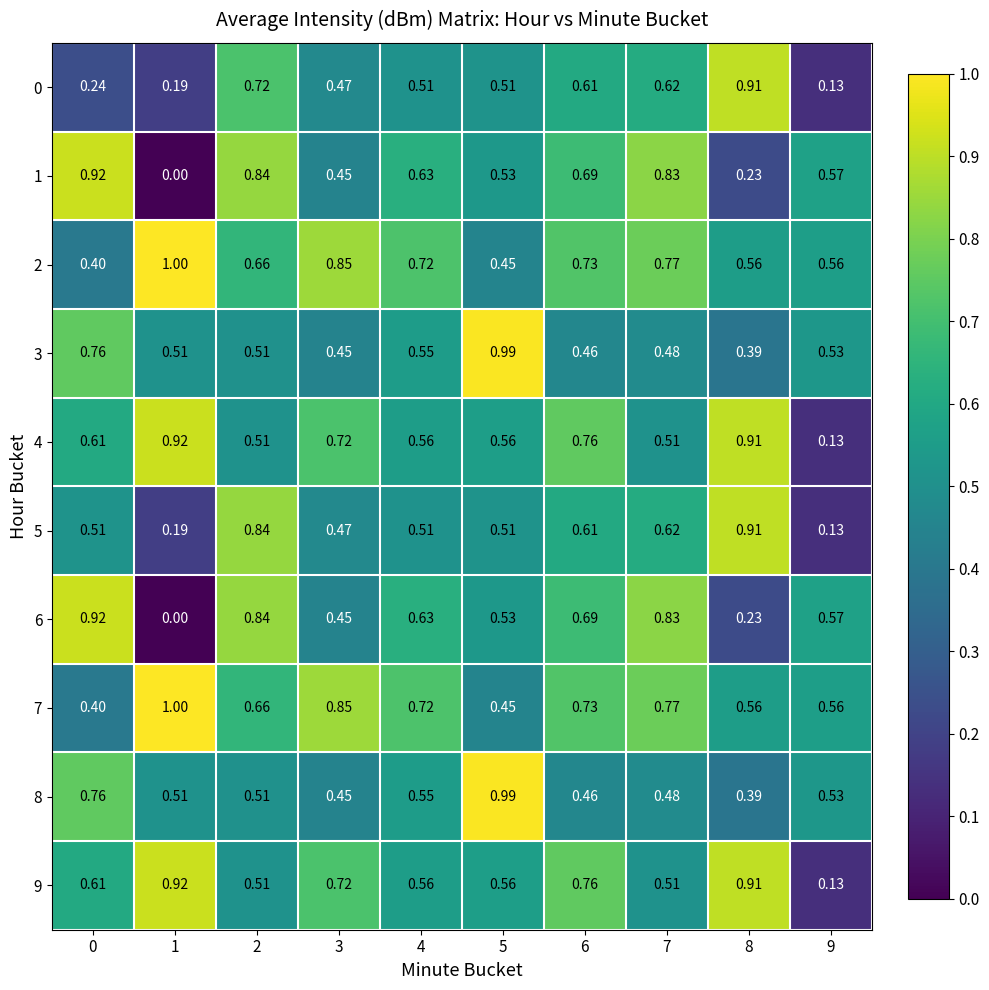

Is the value of 9 at 3 greater than the value of 3 at 4?

Yes